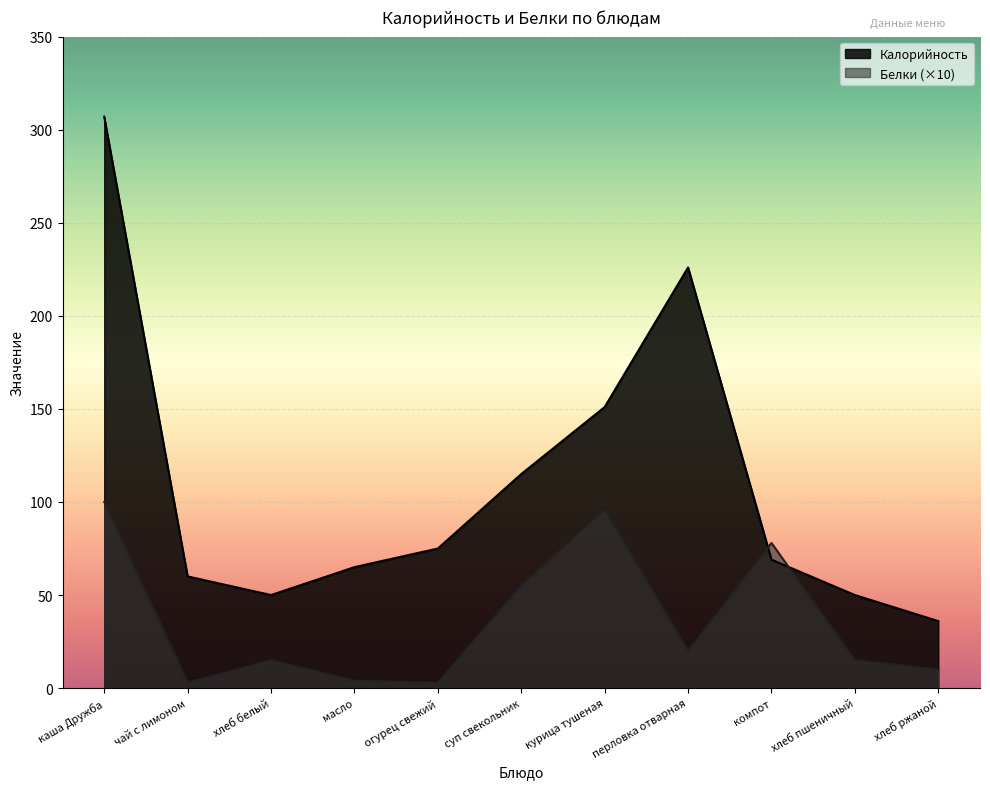

List the series in order of their peak value, highest first.

Калорийность, Белки (×10)